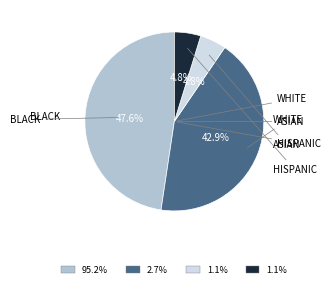

Is there a majority slice in this chart?

No